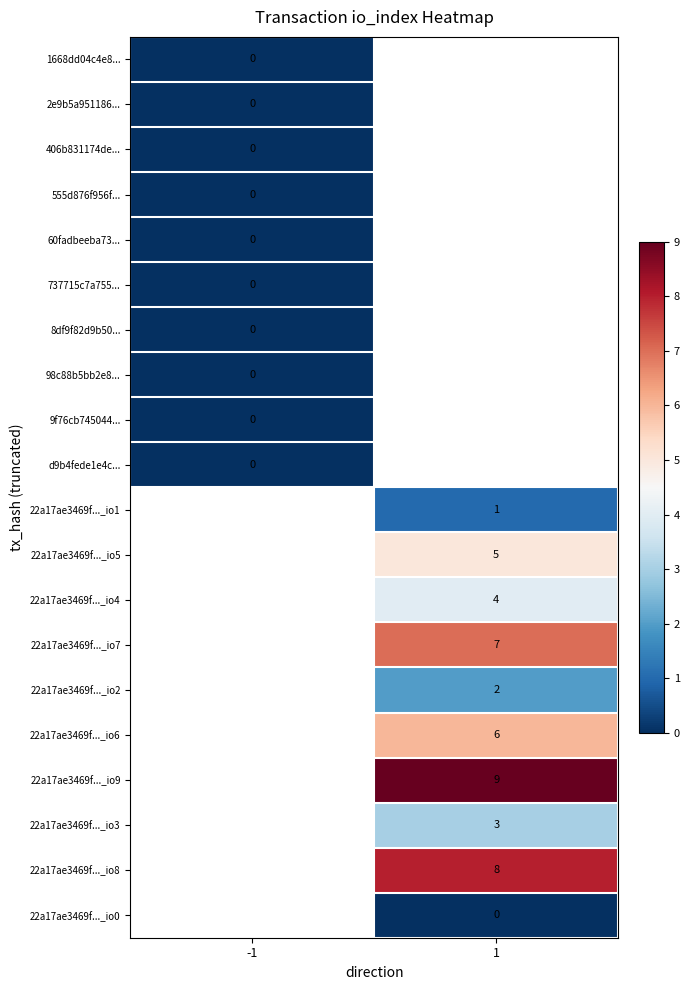

True or false: 22a17ae3469f..._io2 has a value of 2 at 1.

True